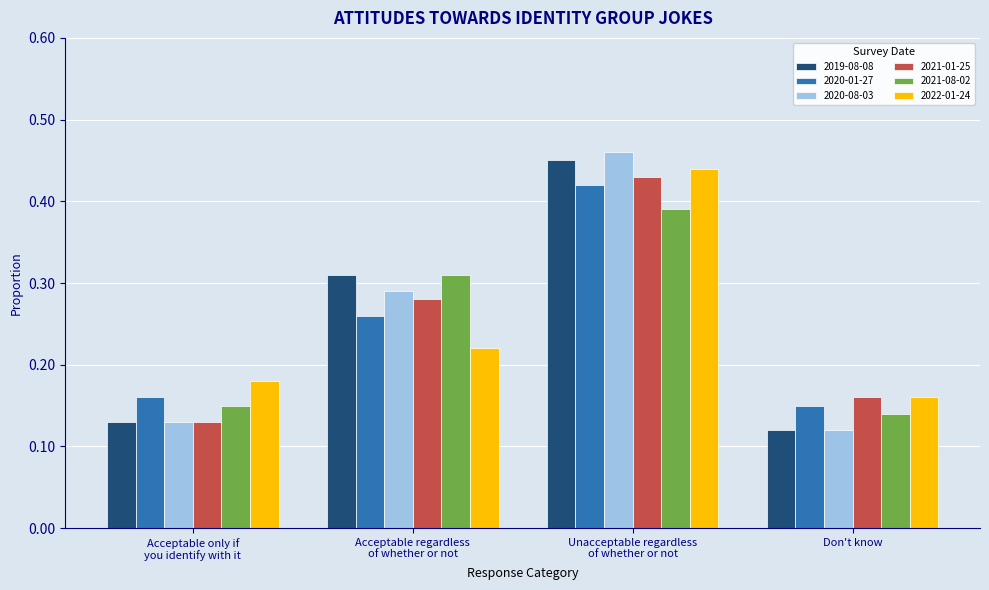

Which series has the widest spread of values?

2020-08-03